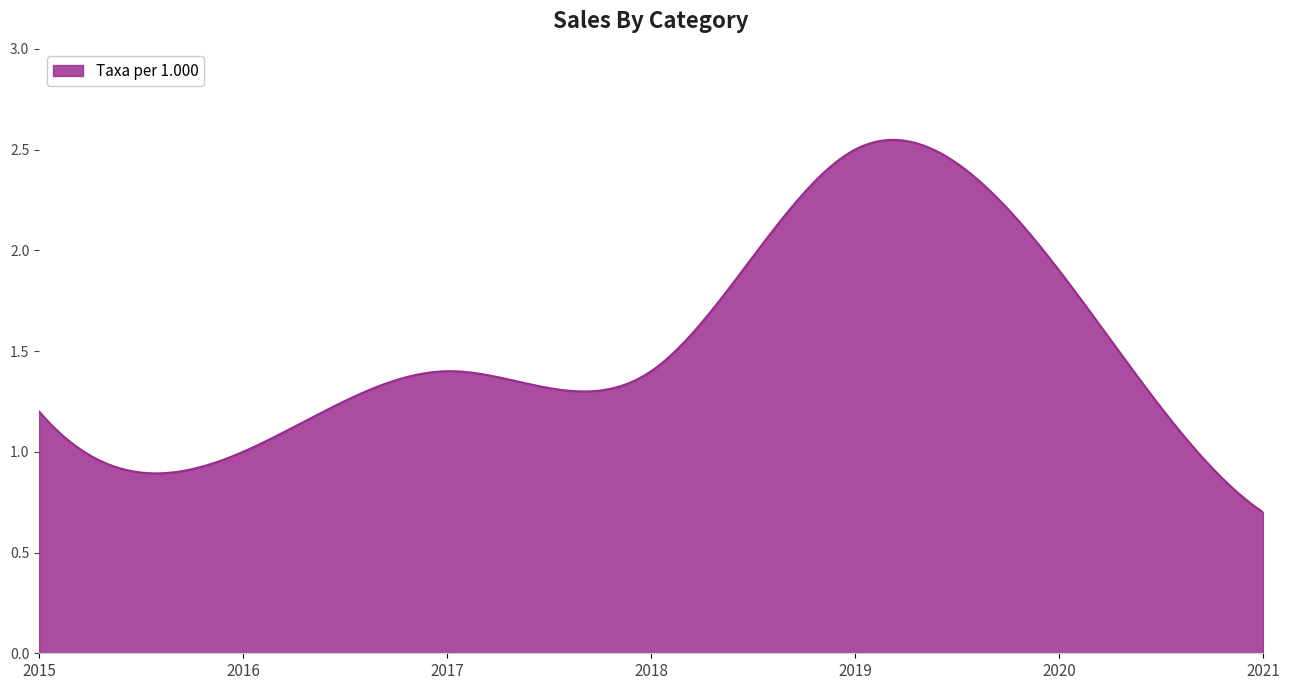

Is this an area chart (filled region under the line)?

Yes